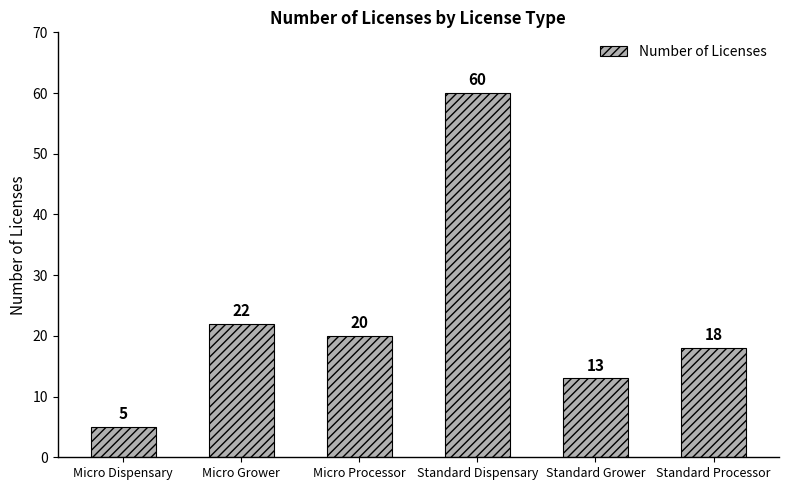

At which label does the data first exceed 20?

Micro Grower